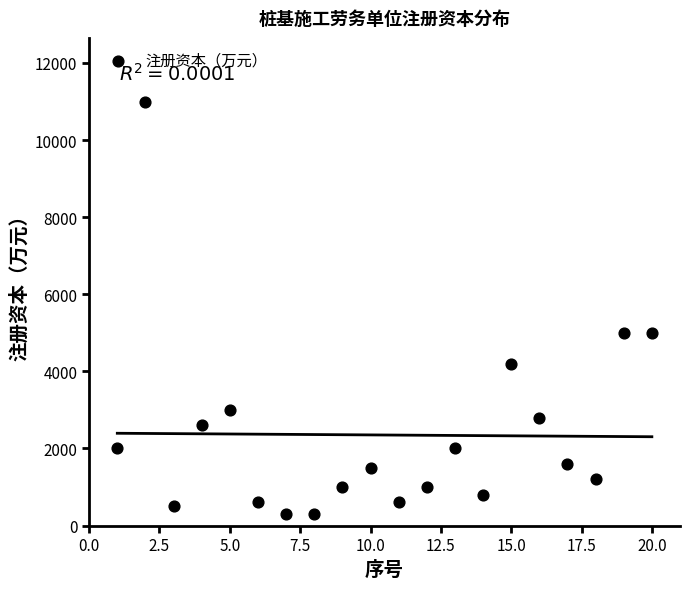

What is the range of Y values (max minus min)?

10700